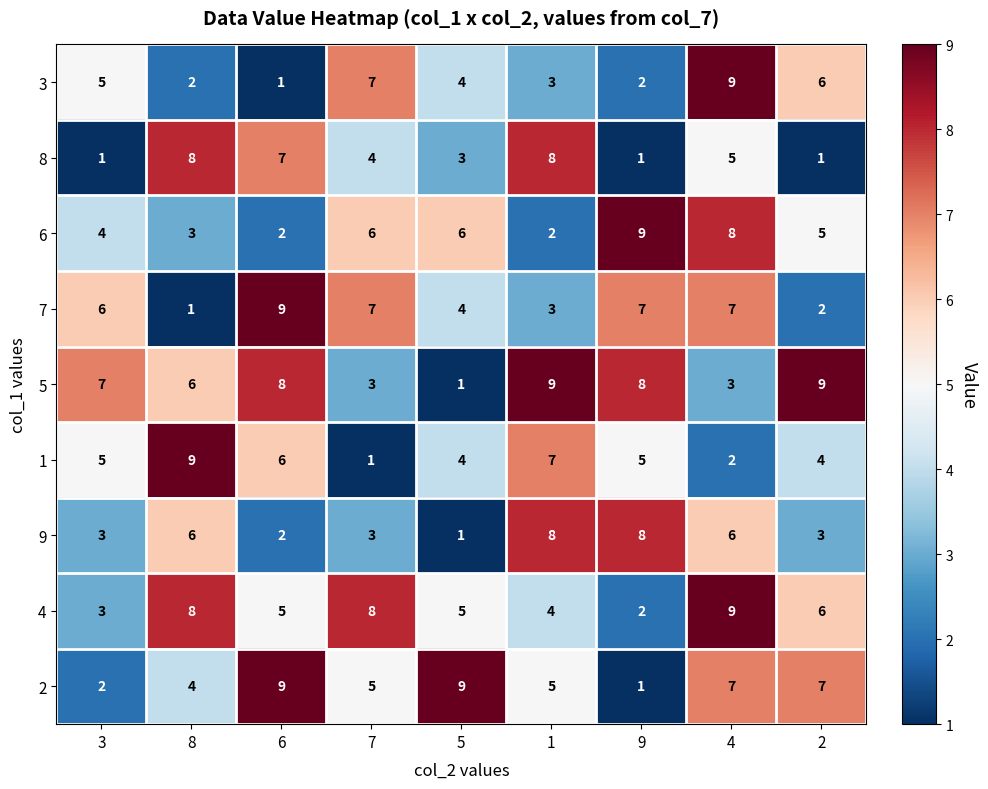

What is the average value of the 1 series?

5